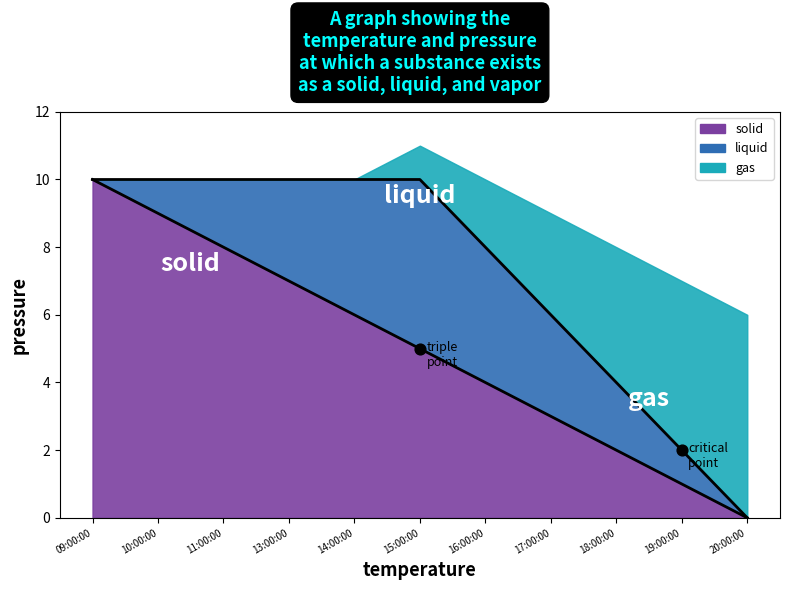

Which series has the largest total across all categories?

gas